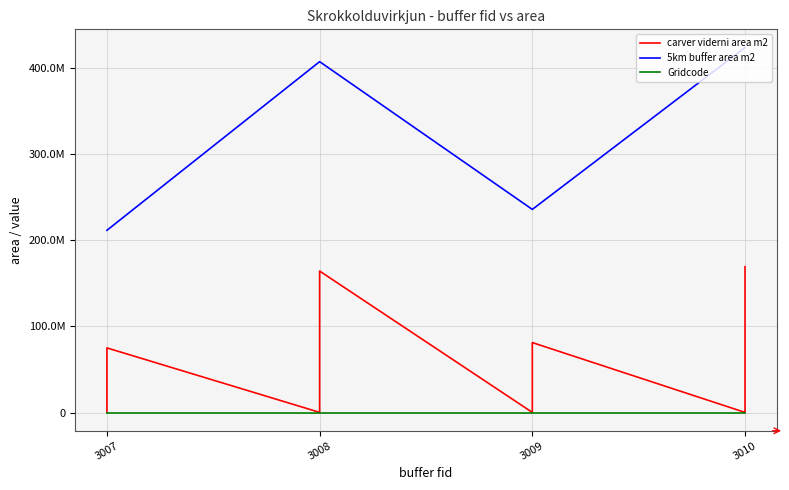

What is the minimum value for carver viderni area m2?

110800.0